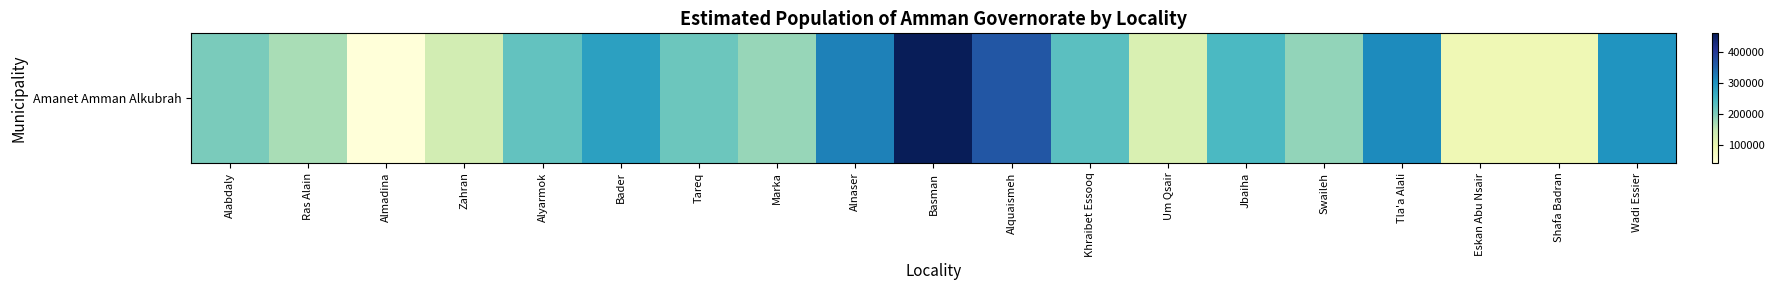

Reading left to right, what are all the values shown in this chart?

Alabdaly=202982	Ras Alain=169454	Almadina=42955	Zahran=132015	Alyarmok=221938	Bader=281526	Tareq=215089	Marka=181825	Alnaser=317769	Basman=459142	Alquaismeh=364341	Khraibet Essooq=228549	Um Qsair=122450	Jbaiha=242056	Swaileh=185405	Tla'a Alali=308156	Eskan Abu Nsair=88996	Shafa Badran=88782	Wadi Essier=296898